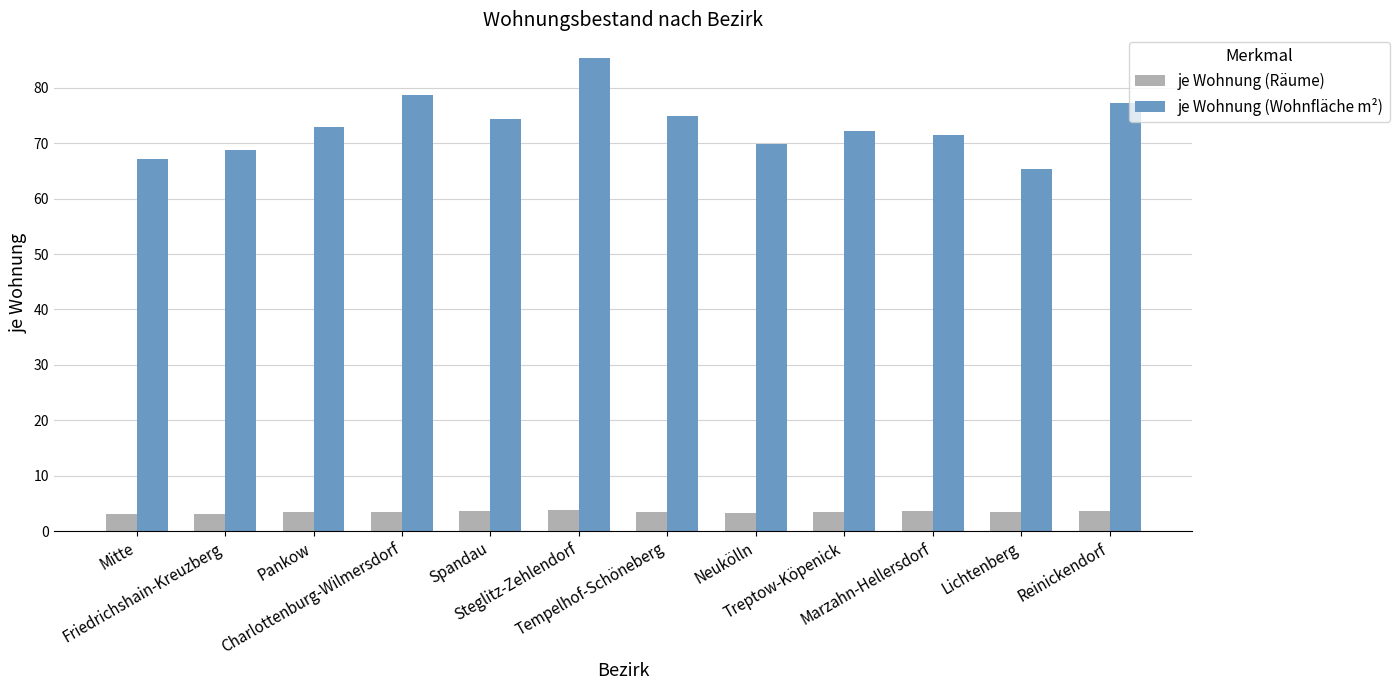

What is the smallest value displayed?

3.1